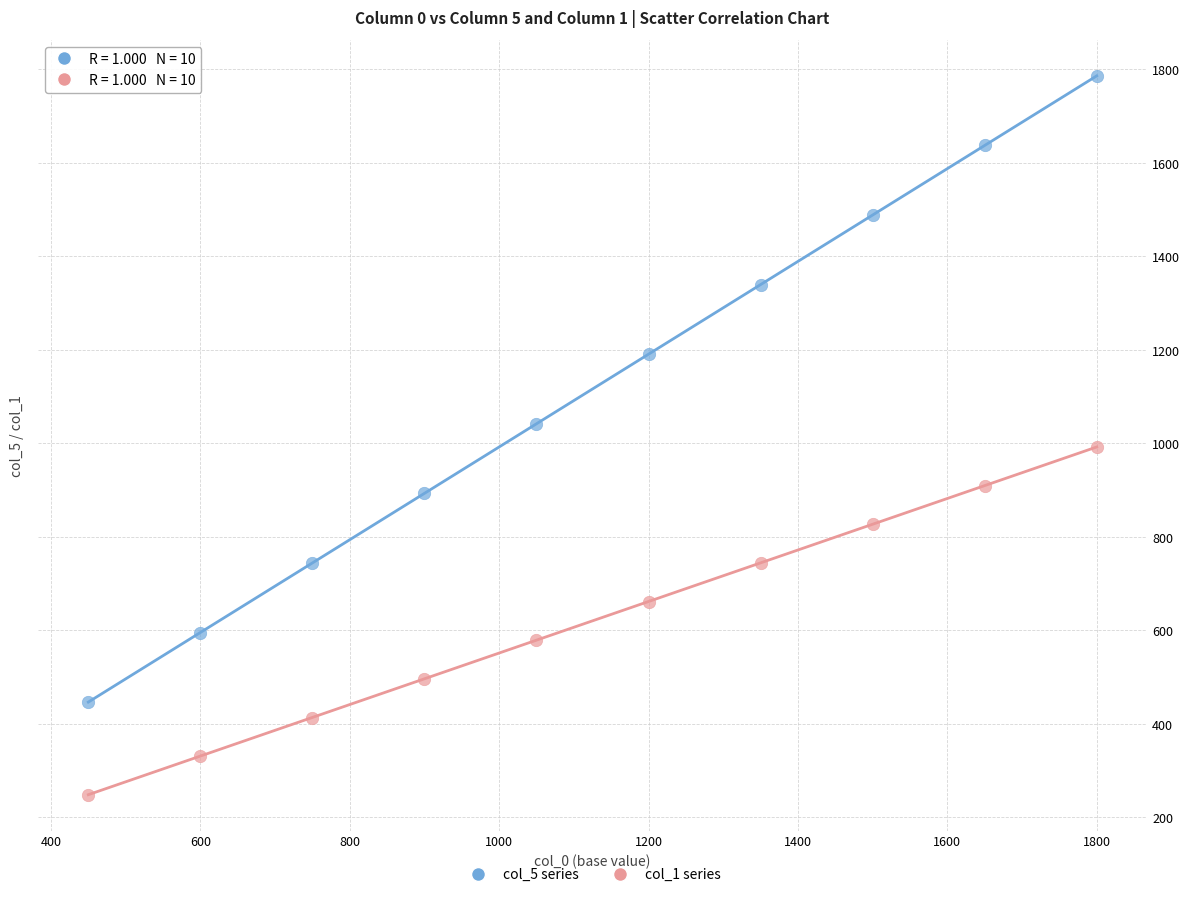

Which series contains the highest Y value?

col_5 series